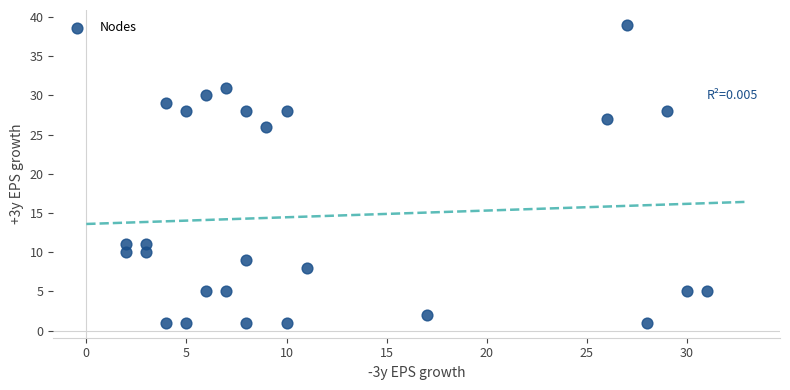

What is the range of X values (max minus min)?

29